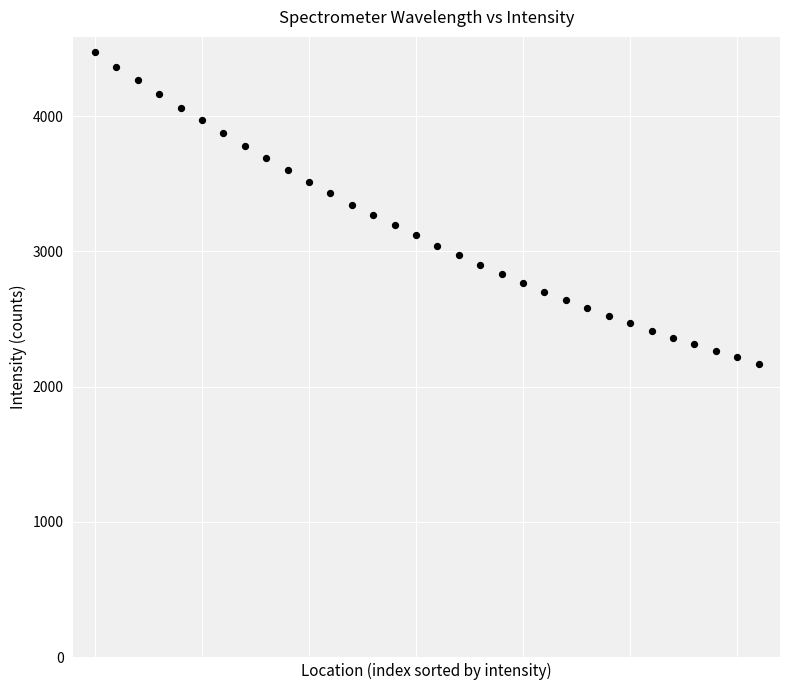

What is the range of Y values (max minus min)?

2301.2